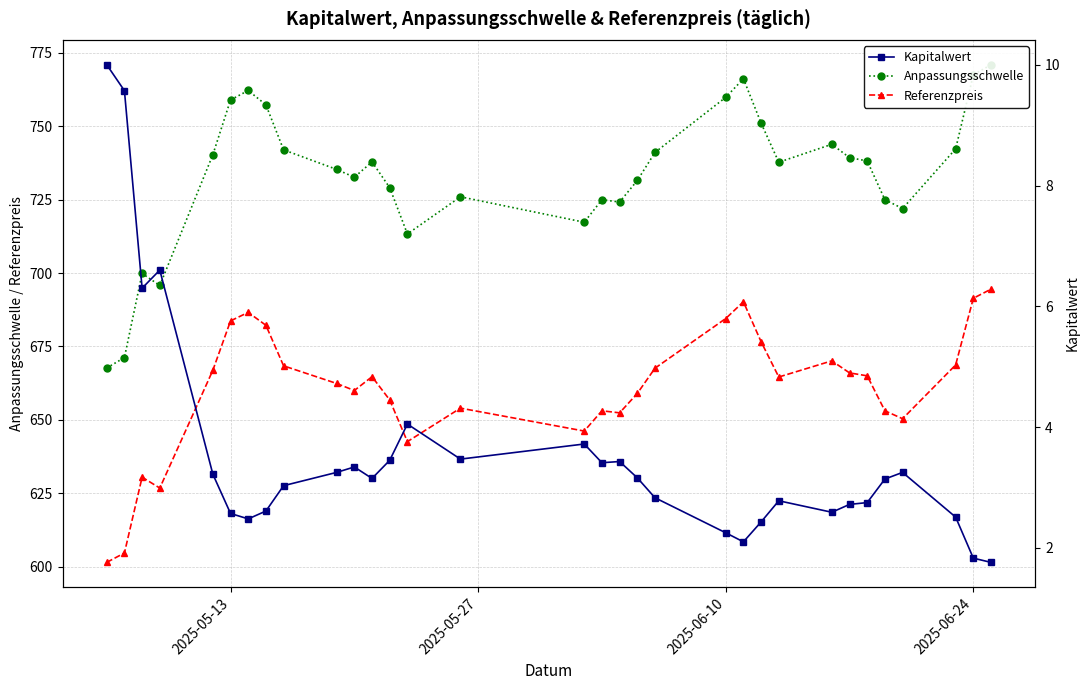

What is the minimum value for Referenzpreis?

601.5